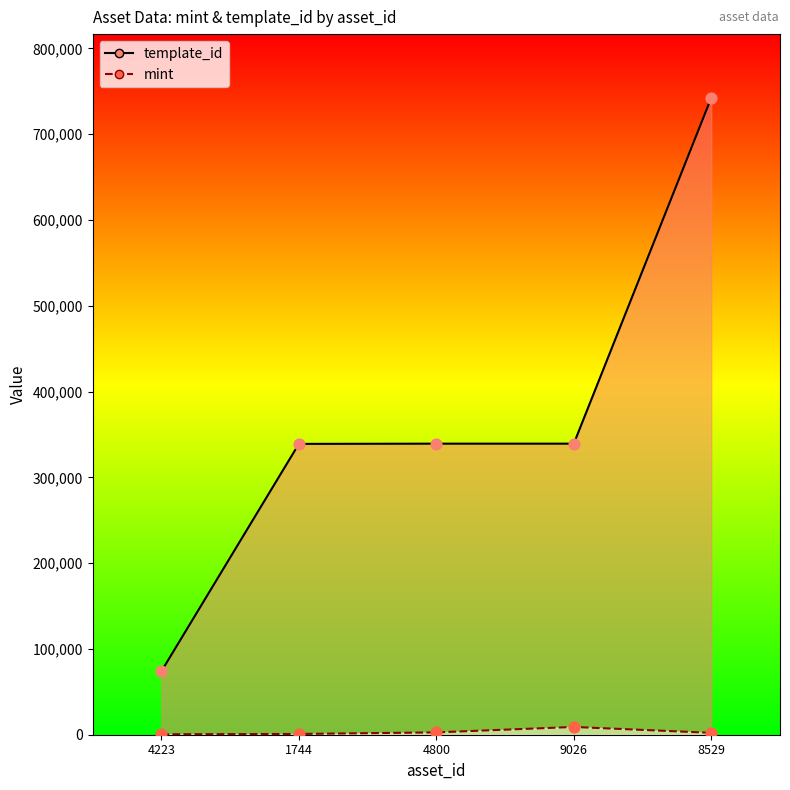

Which series contains the lowest Y value?

mint